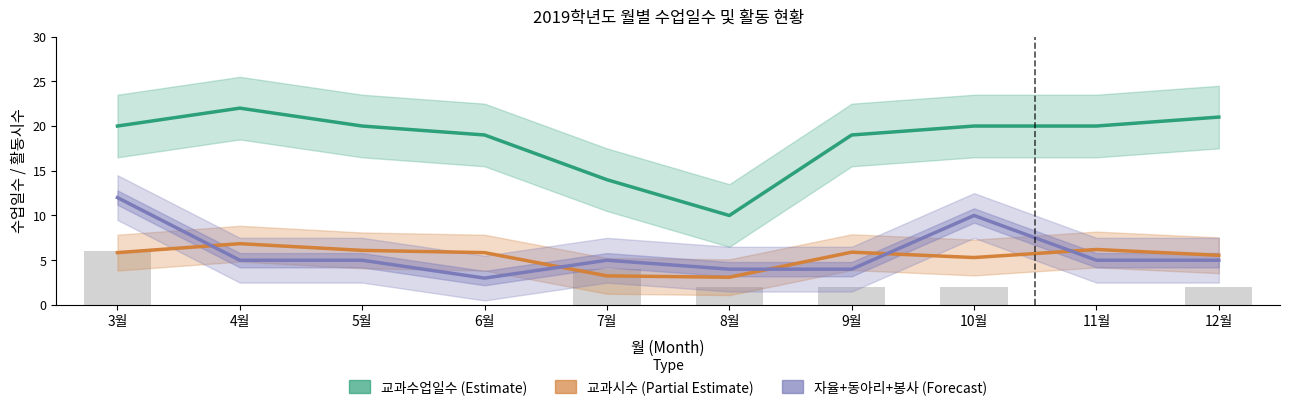

How many bars are there in each group?

3